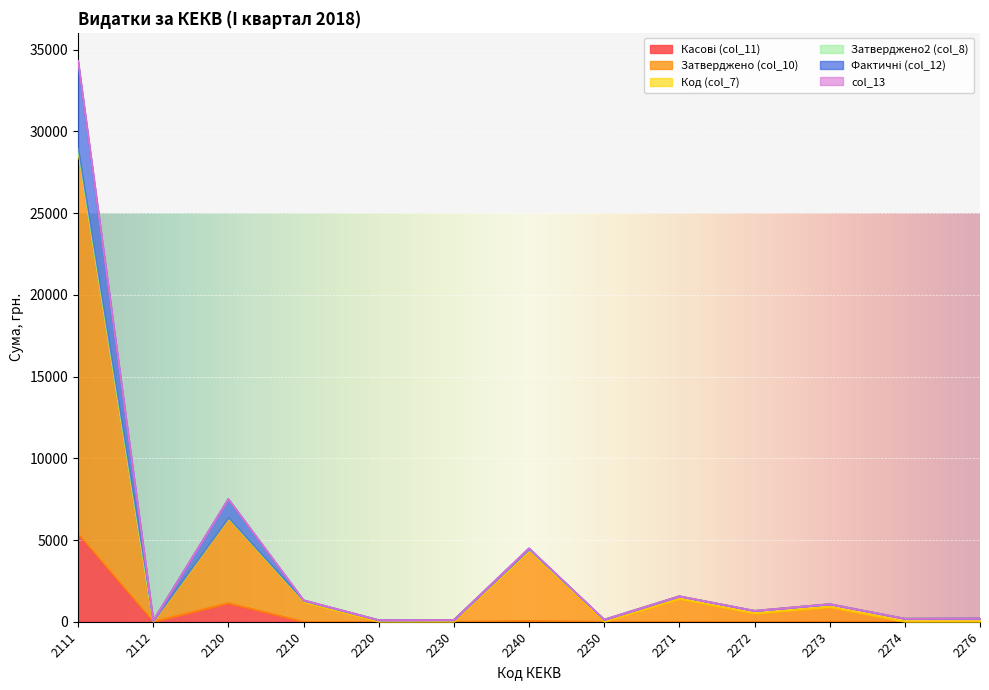

Rank the categories by Касові (col_11) value from highest to lowest.

2111, 2120, 2240, 2112, 2210, 2220, 2230, 2250, 2271, 2272, 2273, 2274, 2276